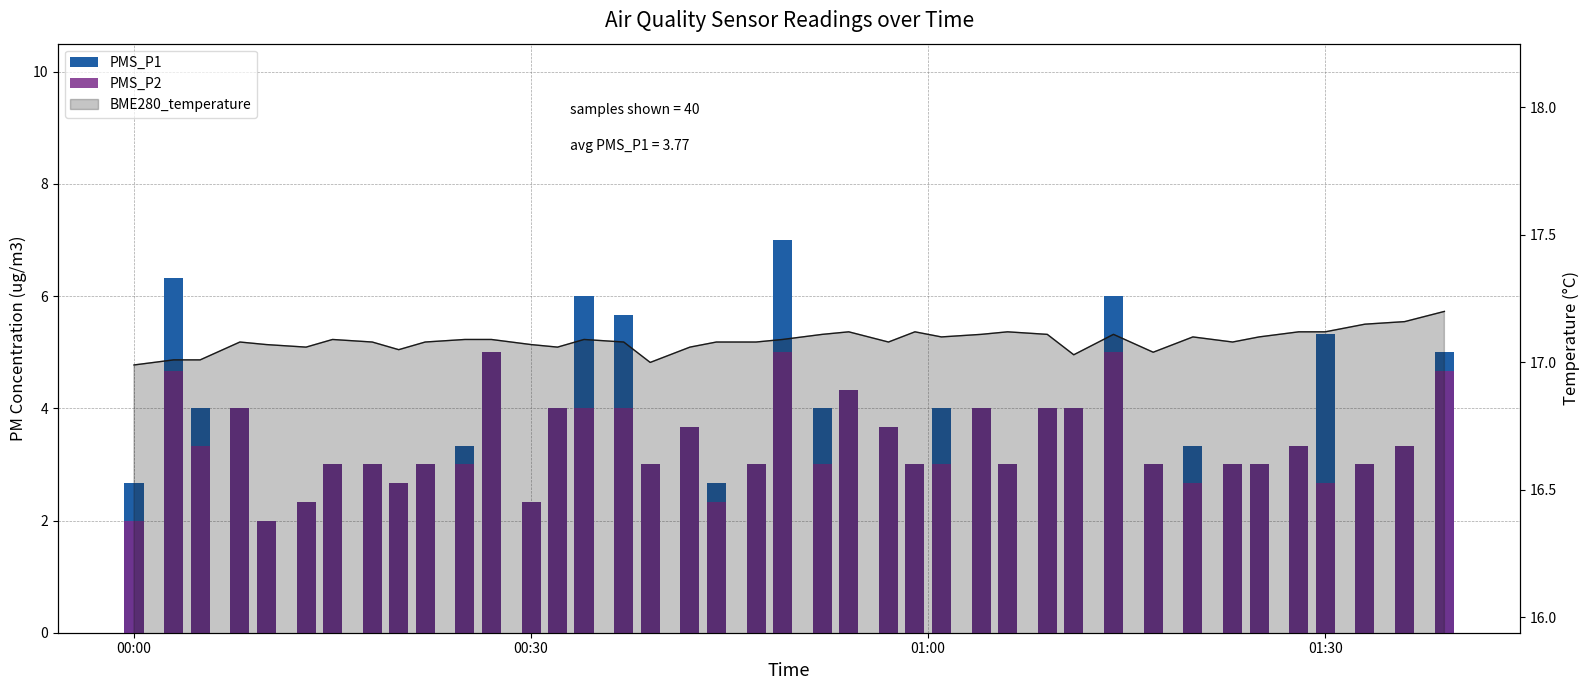

How many data points does each series have?

40